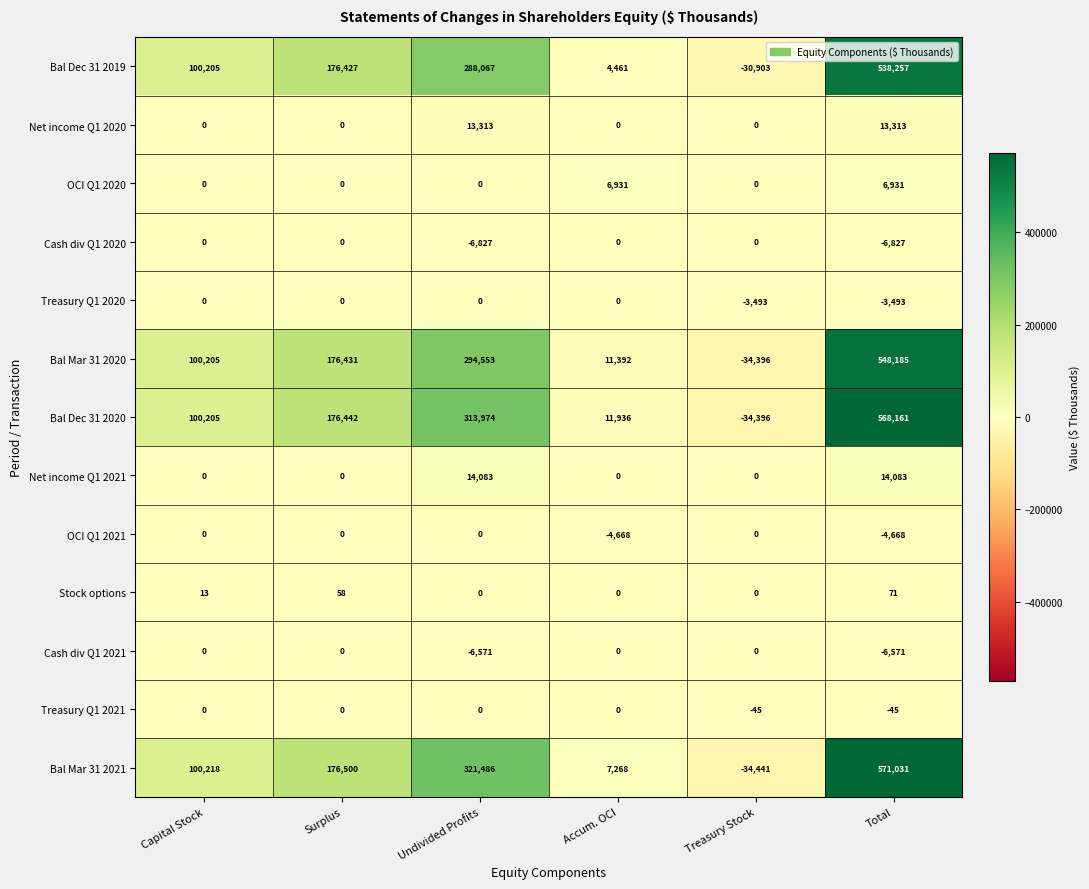

Between Capital Stock and Accum. OCI, which series saw the biggest shift?

Bal Dec 31 2019